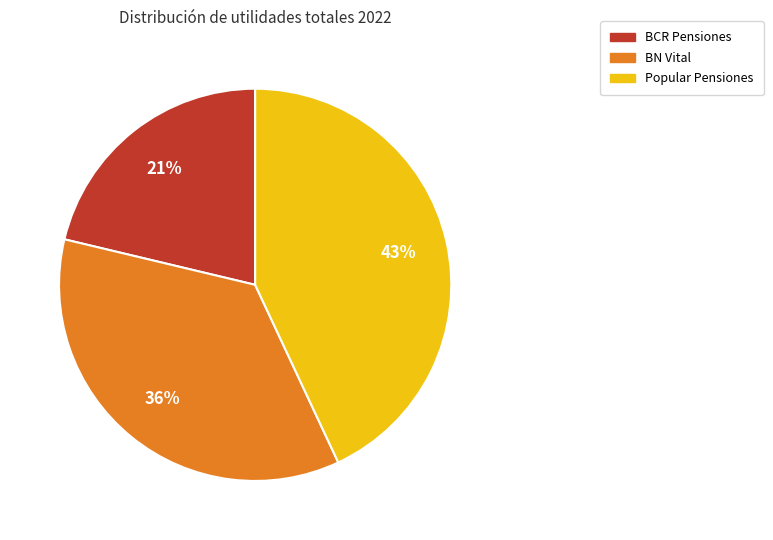

Is Popular Pensiones the majority of the pie?

No